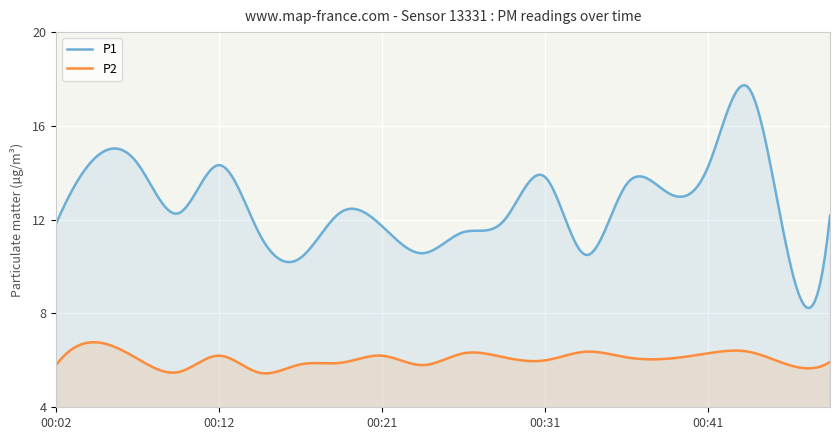

In P2, how many points are lower than both neighbors (excluding endpoints)?

7